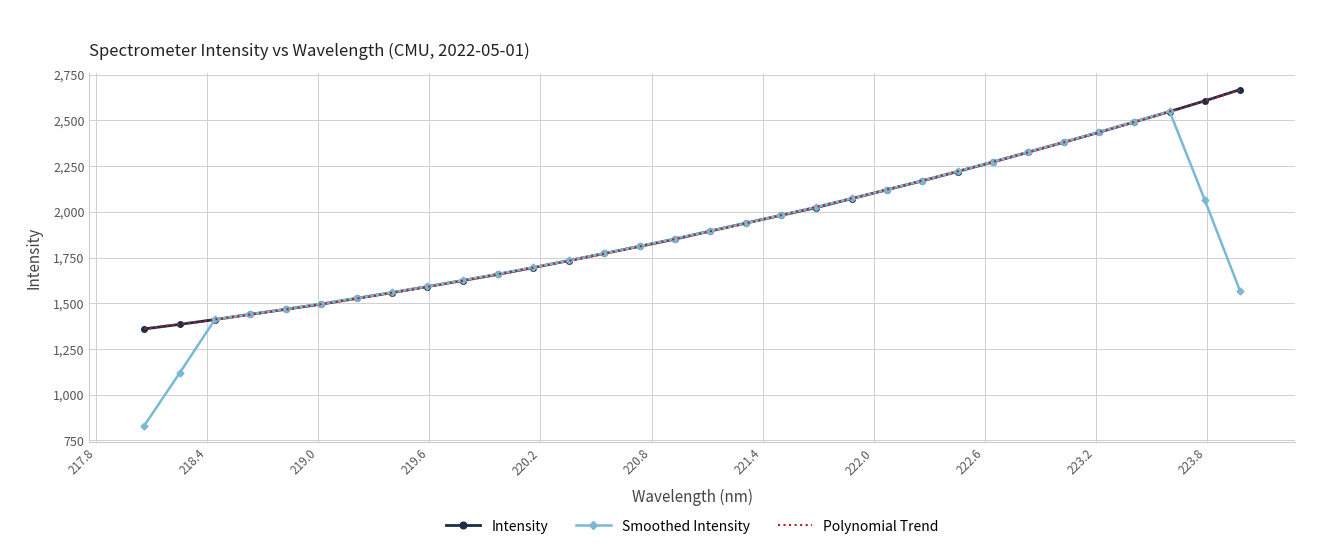

What is the value of the Smoothed Intensity point at the 11th from the left?

1660.6